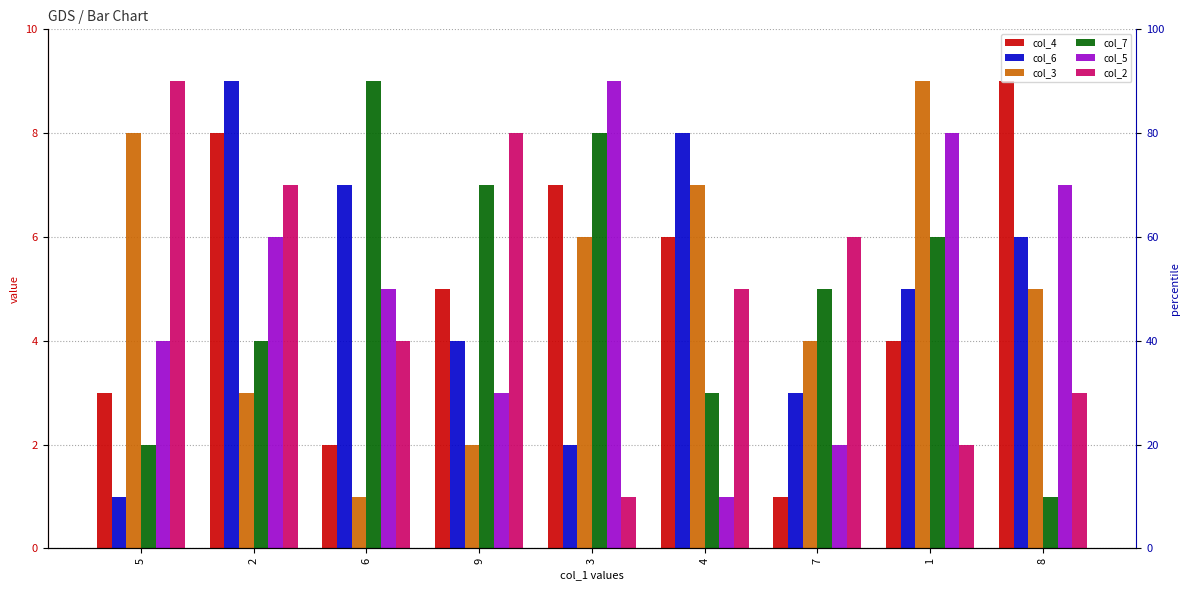

At which label does col_6 reach its minimum?

5